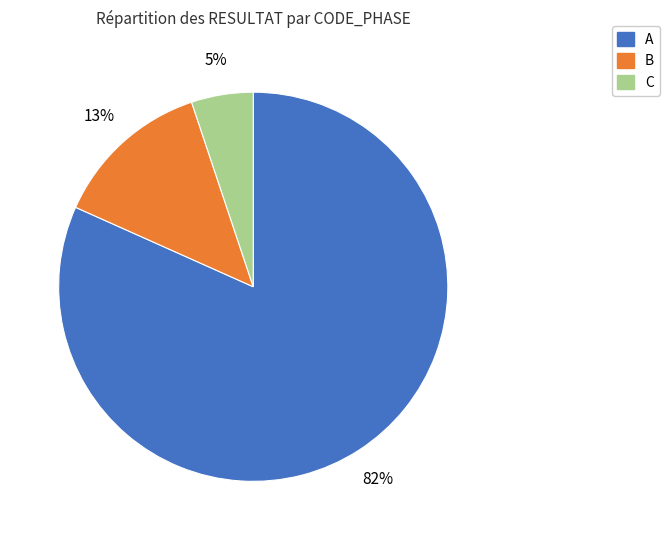

To the nearest percent, what is the average slice percentage?

33%